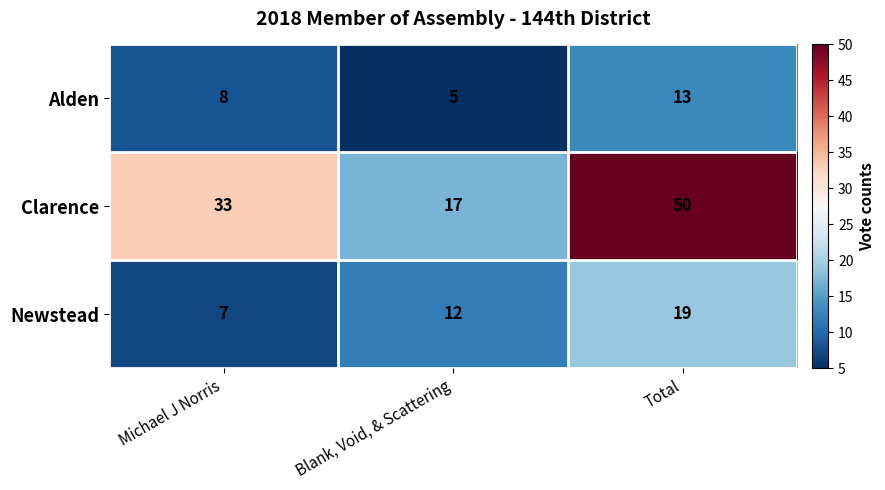

What is the average value of the Newstead series?

13